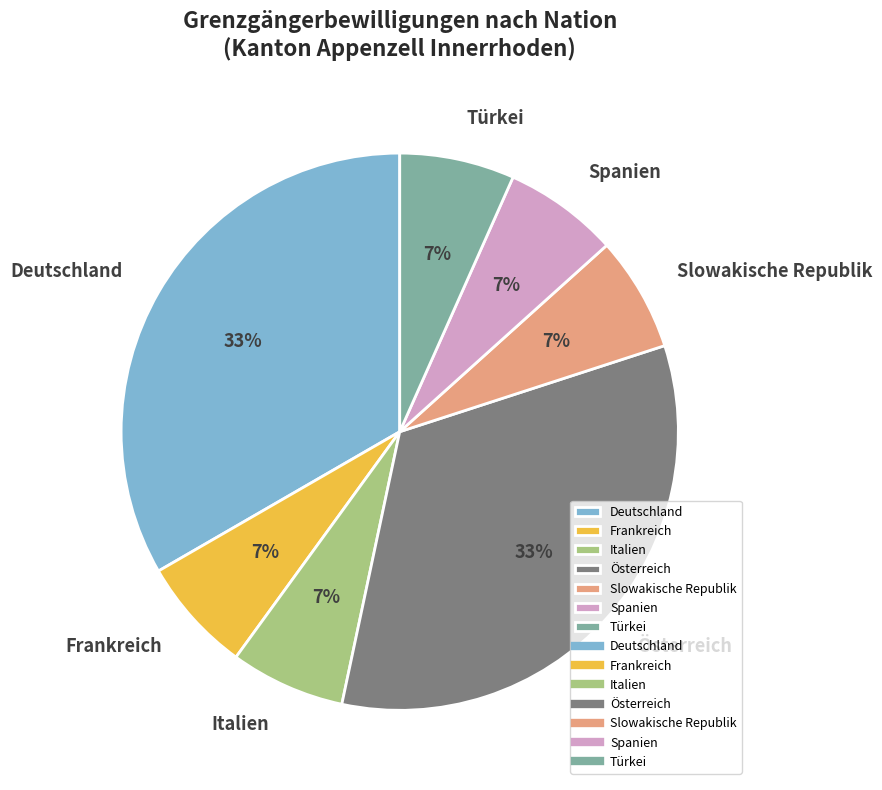

Is the sum of Österreich and Türkei greater than half?

No